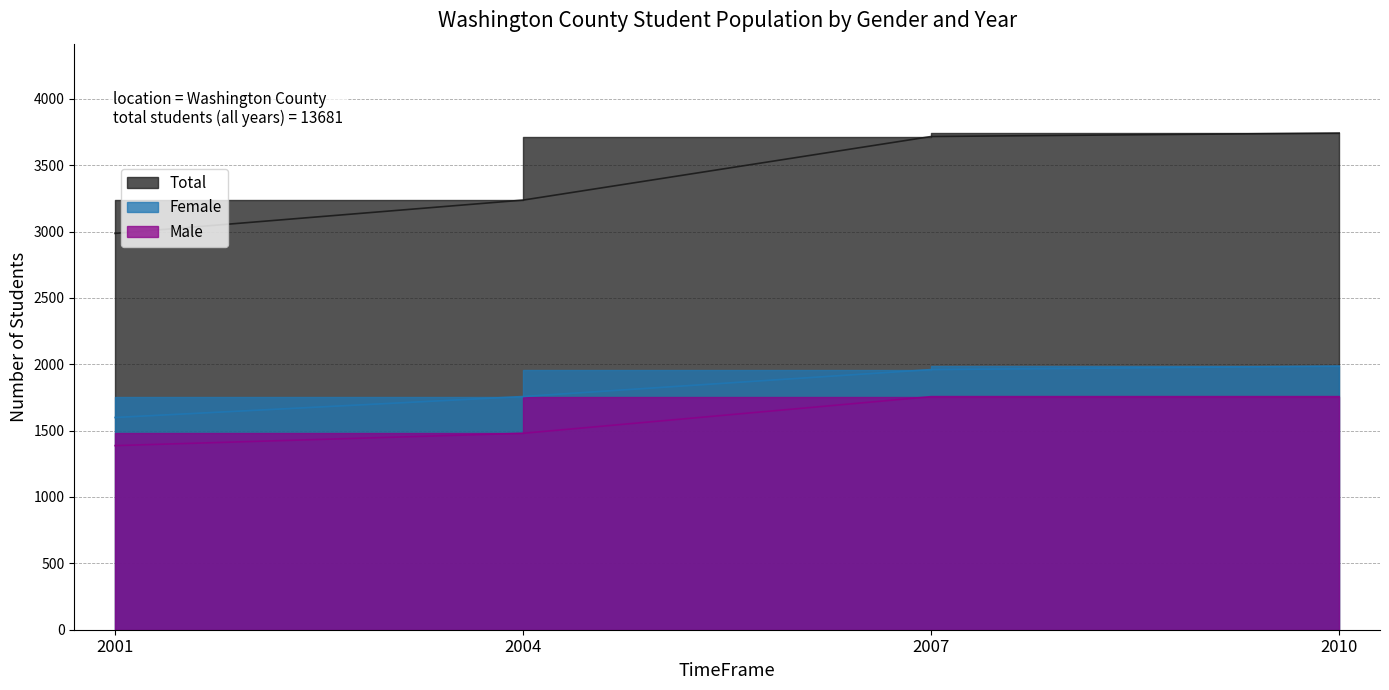

Where does the Female series first go above 1960?

2010